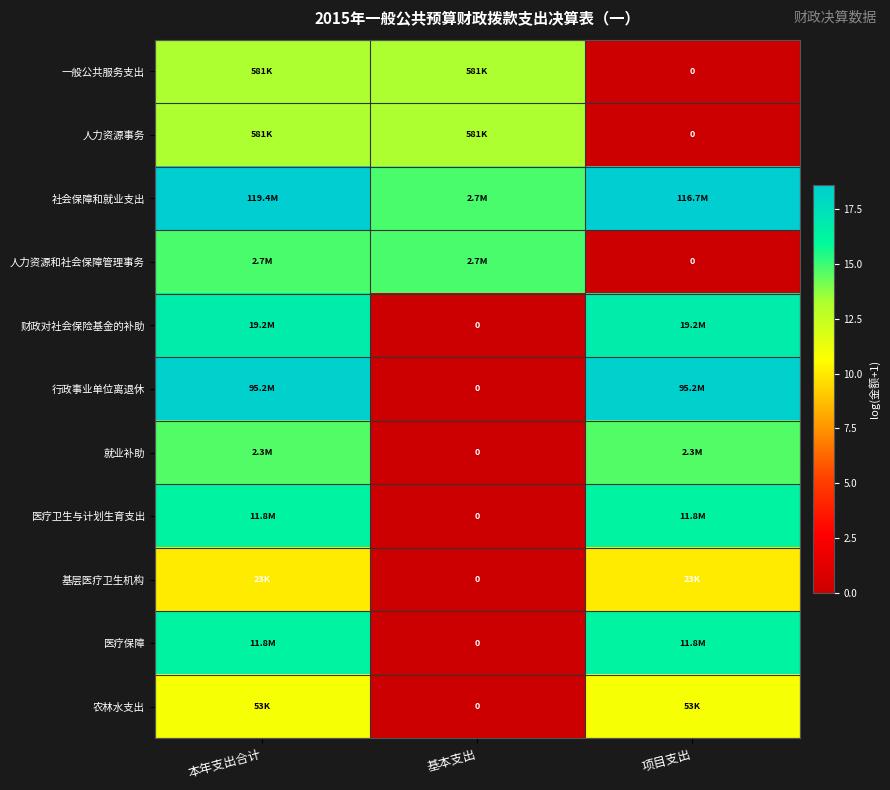

Between 项目支出 and 本年支出合计, which is larger?

本年支出合计